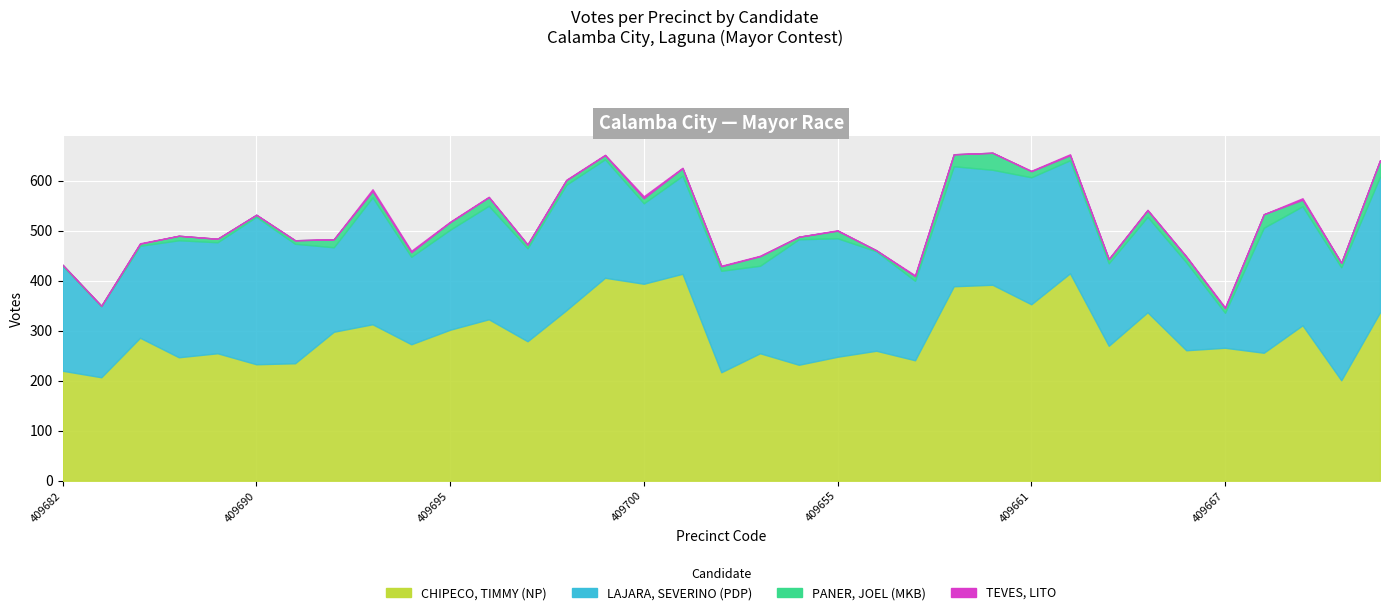

Which has a higher value, 409695 or 409666?

409695